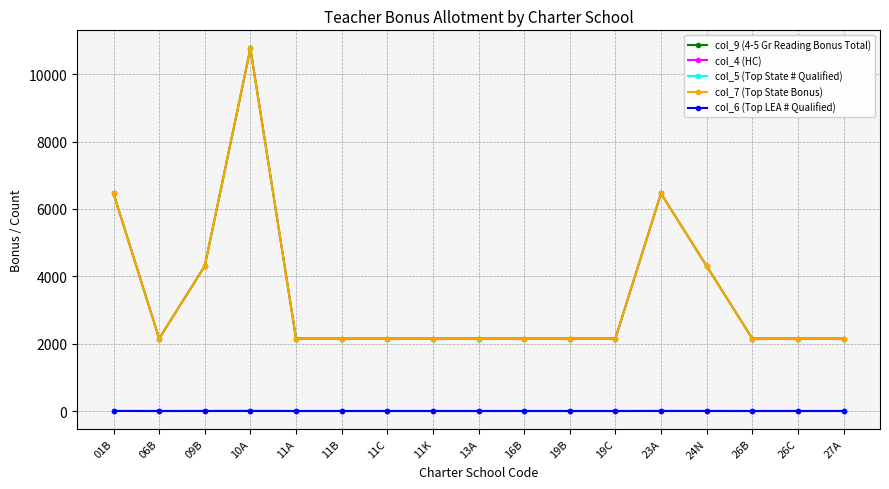

At 26B, list the series in order from smallest to largest.

col_6 (Top LEA # Qualified), col_4 (HC), col_5 (Top State # Qualified), col_9 (4-5 Gr Reading Bonus Total), col_7 (Top State Bonus)